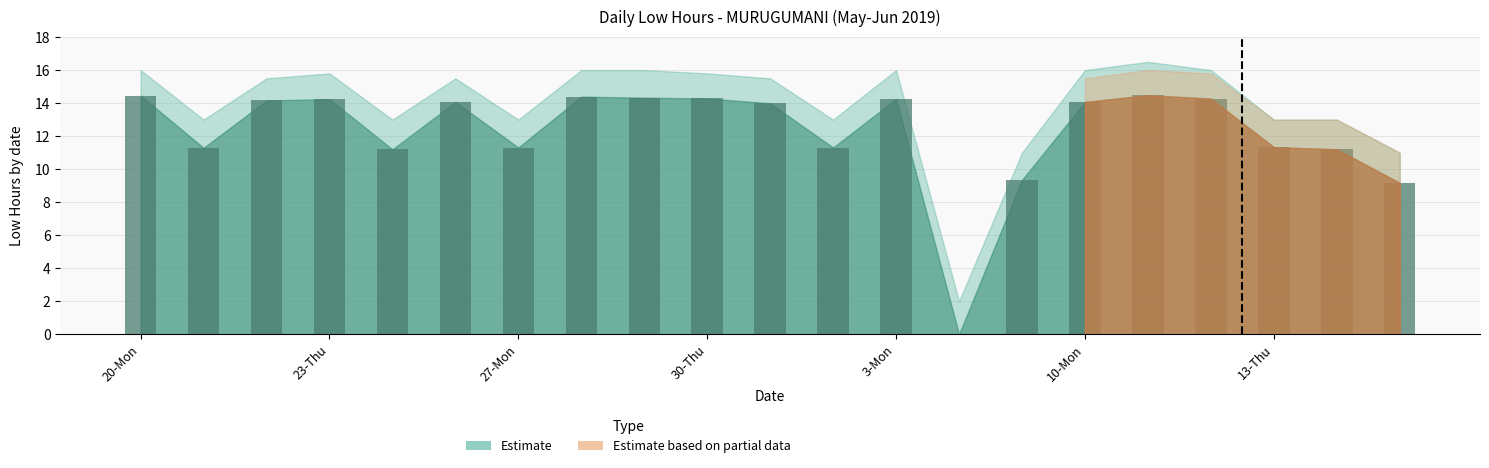

Count the number of data series in this chart.

1